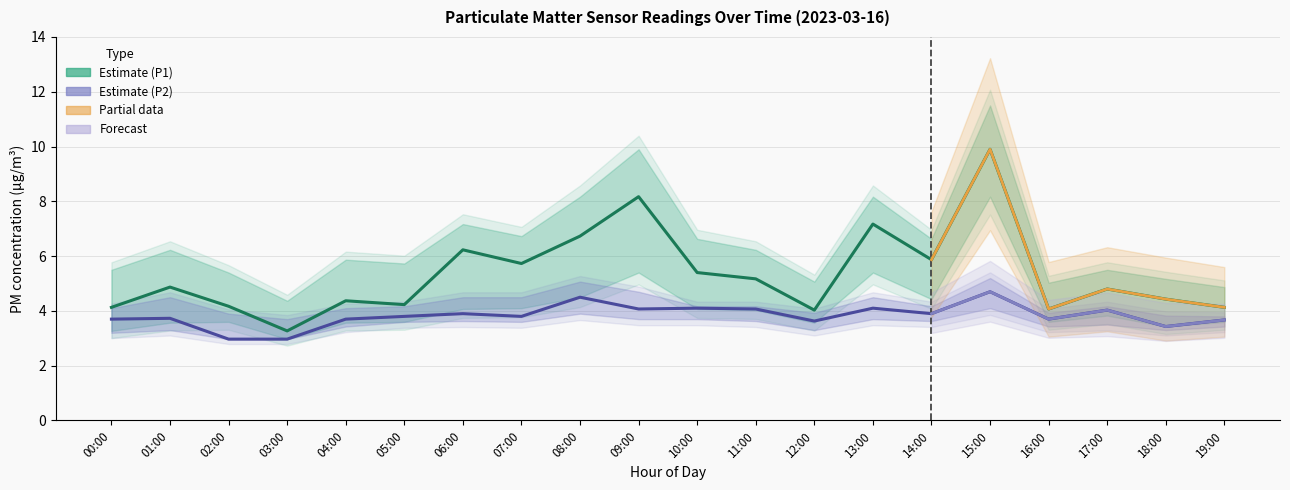

What is the label of the 7th point from the left?

06:00